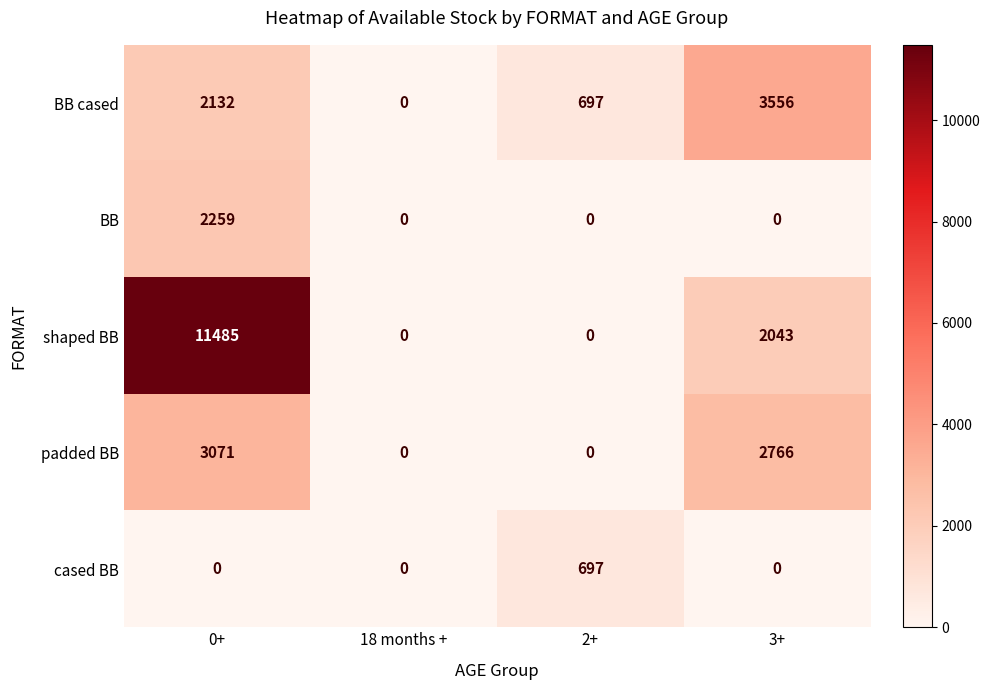

What is the difference between the BB values at 18 months + and 0+?

2259